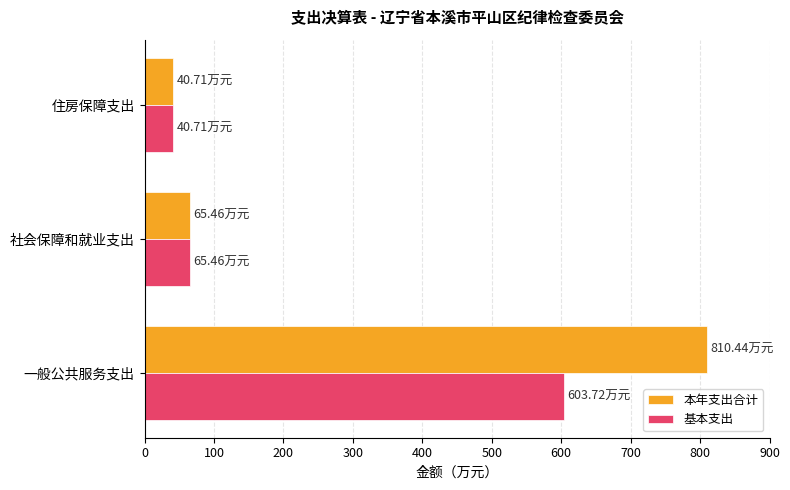

What is the sum of all 本年支出合计 values?

916.6